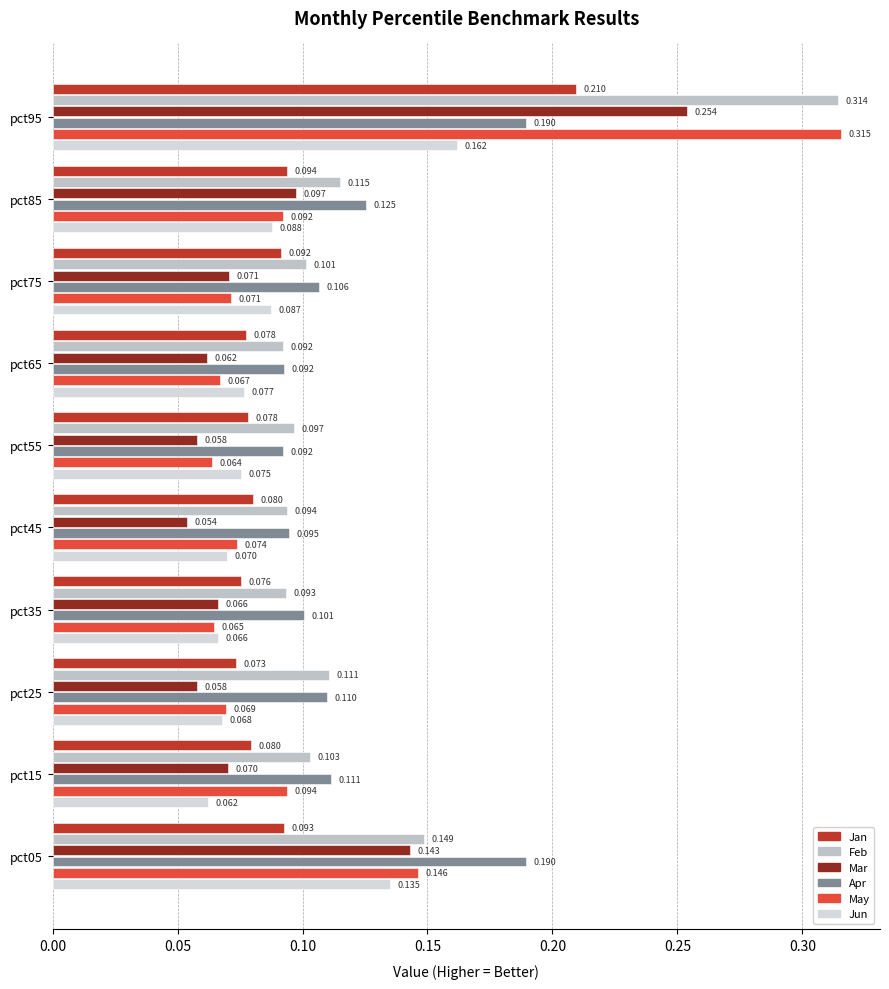

Reading right to left, extract all data points from this chart.

Jan: 0.2	0.1	0.1	0.1	0.1	0.1	0.1	0.1	0.1	0.1
Feb: 0.3	0.1	0.1	0.1	0.1	0.1	0.1	0.1	0.1	0.1
Mar: 0.3	0.1	0.1	0.1	0.1	0.1	0.1	0.1	0.1	0.1
Apr: 0.2	0.1	0.1	0.1	0.1	0.1	0.1	0.1	0.1	0.2
May: 0.3	0.1	0.1	0.1	0.1	0.1	0.1	0.1	0.1	0.1
Jun: 0.2	0.1	0.1	0.1	0.1	0.1	0.1	0.1	0.1	0.1